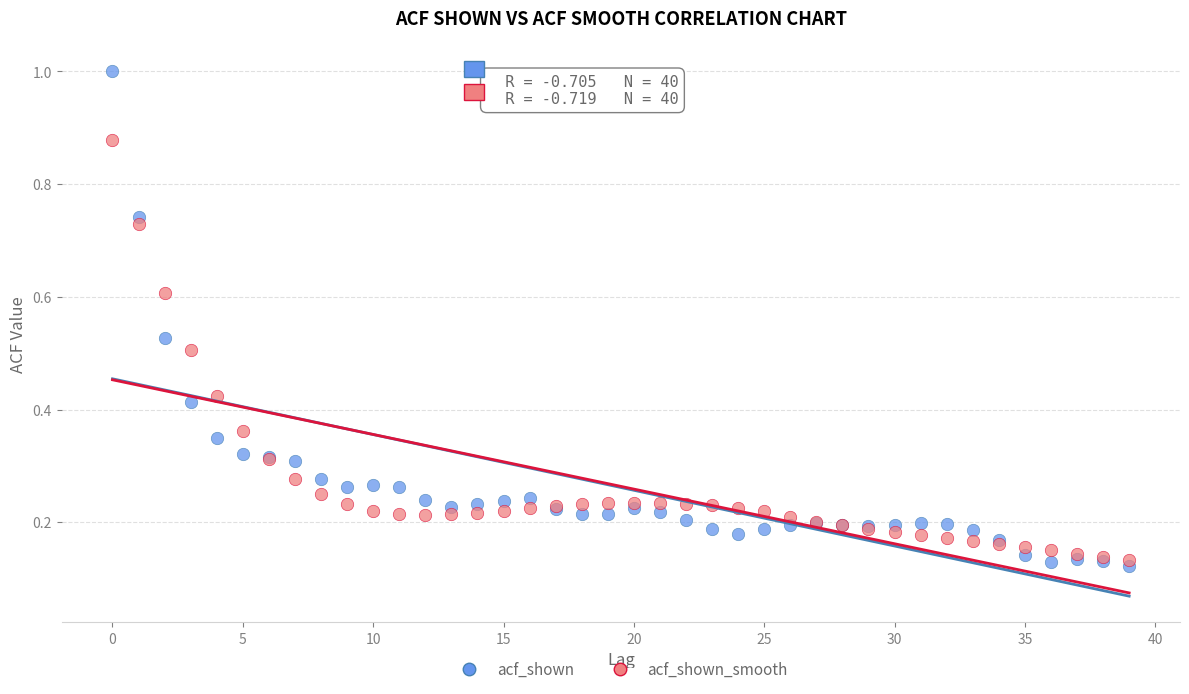

What are all the series names shown in the legend?

acf_shown, acf_shown_smooth